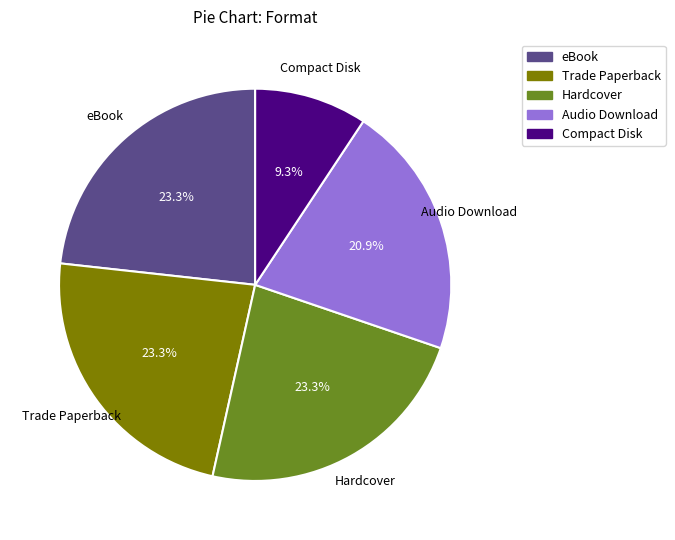

Approximately how many times larger is the value at Hardcover compared to Compact Disk?

2.5